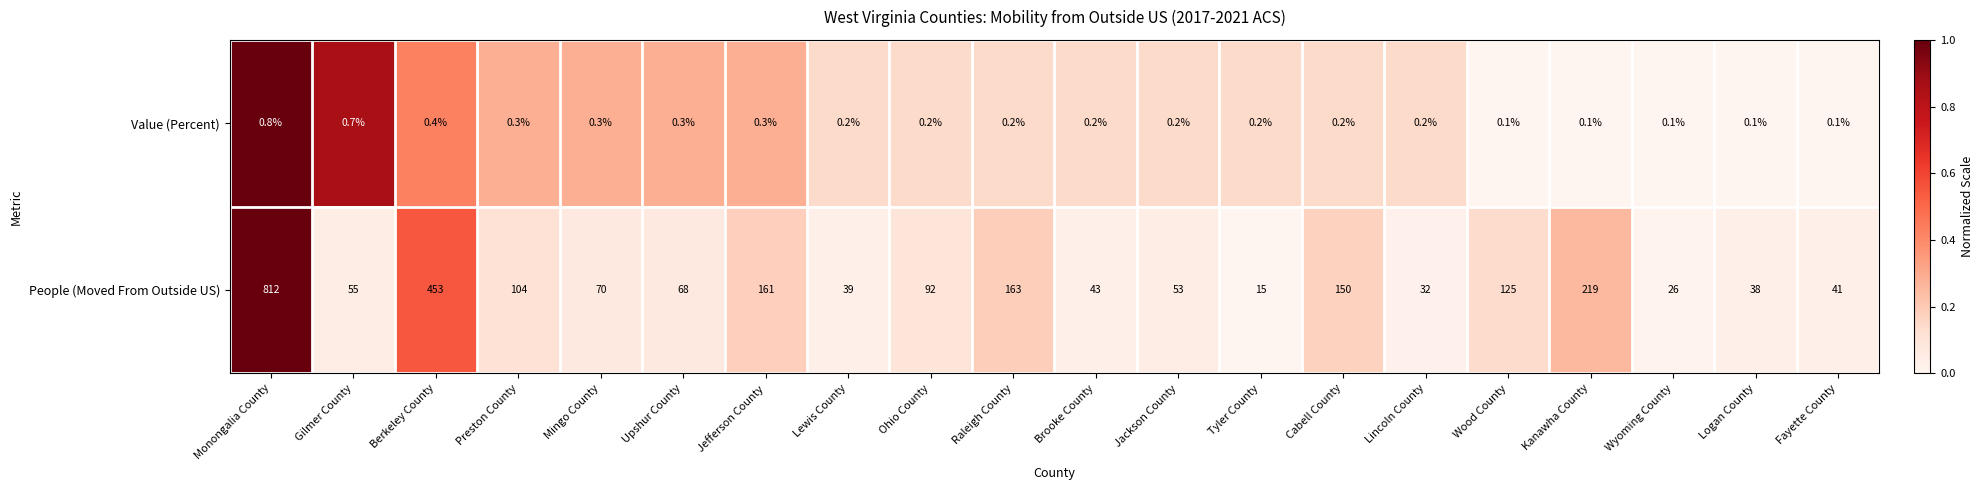

Rank the series at Jefferson County from highest to lowest value.

People (Moved From Outside US), Value (Percent)